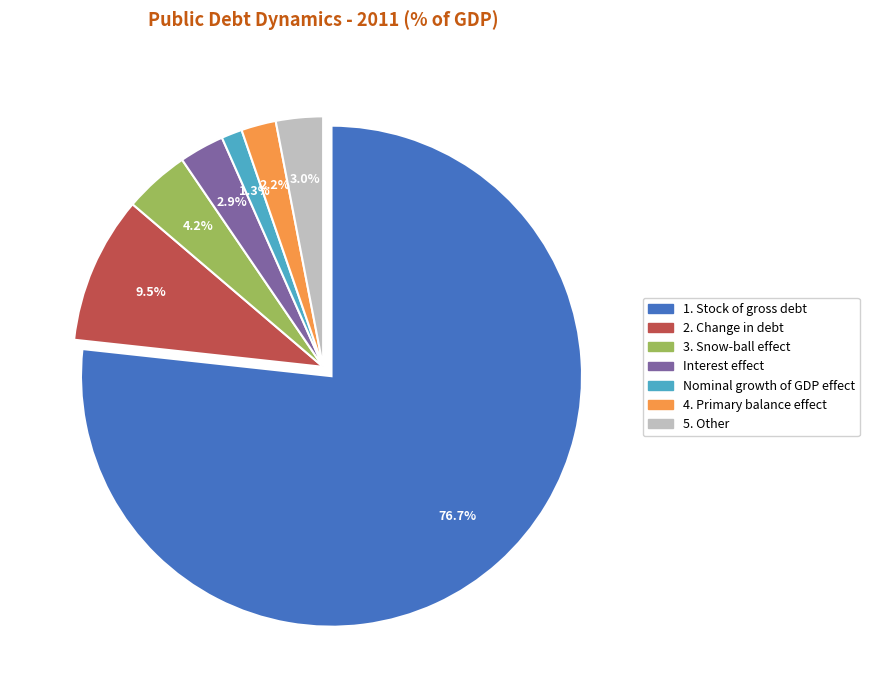

What is the smallest slice in the pie chart?

Nominal growth of GDP effect